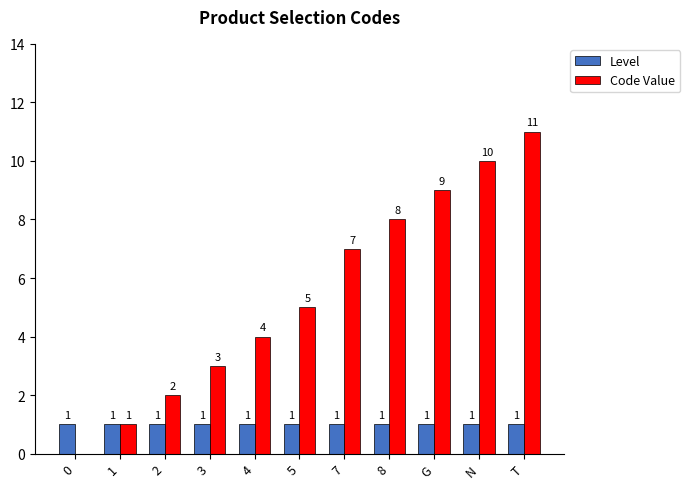

Is it true that Code Value equals 7 at 7?

True